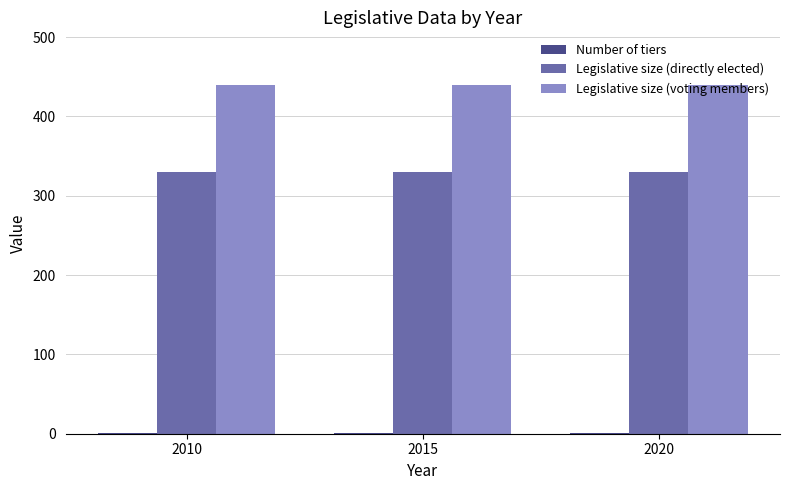

Count the number of categories in the chart.

3